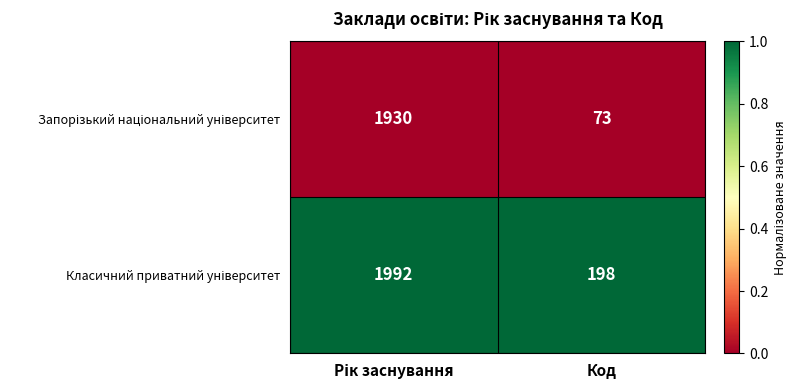

What is the difference between the highest and lowest values at Код?

125